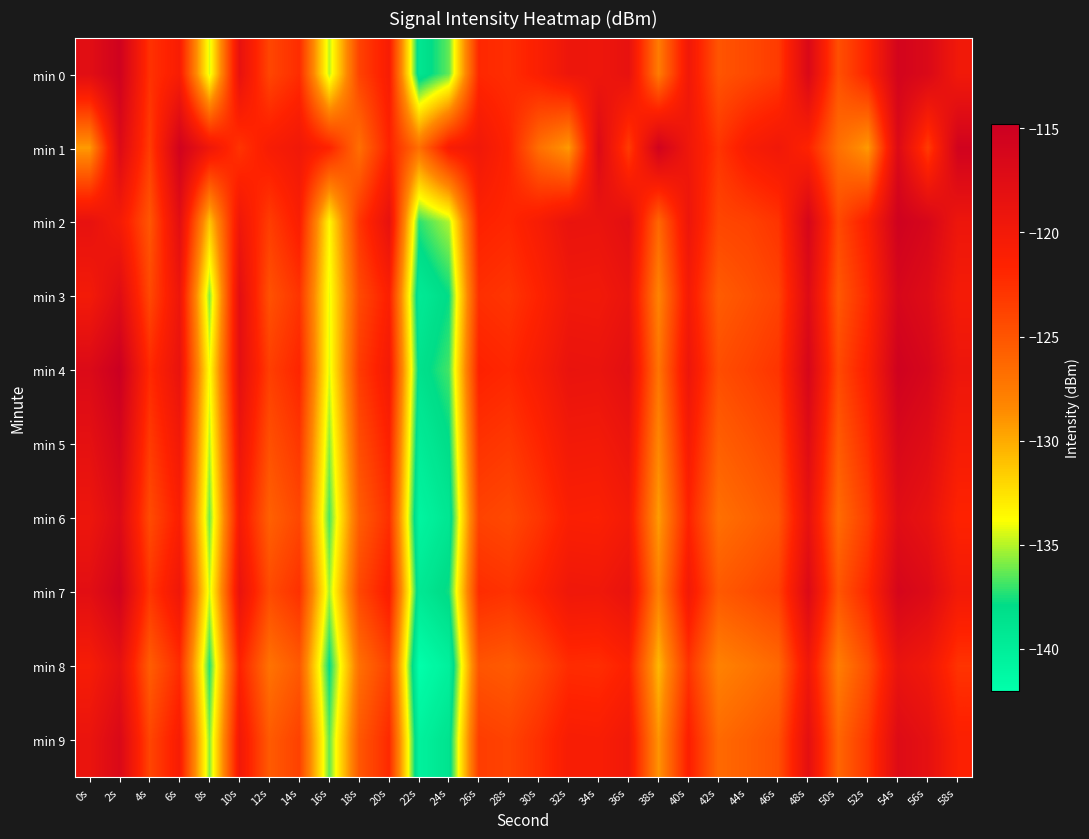

Reading left to right, extract all data points from this chart.

min 0: 0s=-117.7	2s=-115.3	4s=-122.7	6s=-120.8	8s=-134.5	10s=-118.5	12s=-124.0	14s=-122.3	16s=-134.9	18s=-123.8	20s=-120.7	22s=-139.0	24s=-136.3	26s=-122.0	28s=-122.4	30s=-121.1	32s=-119.3	34s=-119.4	36s=-118.5	38s=-127.6	40s=-119.8	42s=-125.0	44s=-124.2	46s=-123.3	48s=-116.7	50s=-124.7	52s=-121.6	54s=-115.8	56s=-116.8	58s=-119.8
min 1: 0s=-129.3	2s=-117.0	4s=-123.4	6s=-115.5	8s=-119.6	10s=-122.8	12s=-120.7	14s=-119.8	16s=-121.6	18s=-126.8	20s=-121.6	22s=-126.8	24s=-120.7	26s=-119.8	28s=-121.6	30s=-126.8	32s=-129.3	34s=-117.0	36s=-123.4	38s=-115.5	40s=-119.6	42s=-122.8	44s=-120.7	46s=-119.8	48s=-121.6	50s=-126.8	52s=-129.3	54s=-117.0	56s=-123.4	58s=-115.5
min 2: 0s=-118.5	2s=-120.3	4s=-125.1	6s=-117.8	8s=-131.2	10s=-119.6	12s=-123.4	14s=-121.0	16s=-133.5	18s=-122.9	20s=-118.5	22s=-137.2	24s=-135.1	26s=-121.5	28s=-121.9	30s=-120.6	32s=-118.8	34s=-118.9	36s=-117.9	38s=-126.2	40s=-119.3	42s=-124.0	44s=-123.7	46s=-122.8	48s=-116.2	50s=-124.2	52s=-121.1	54s=-115.3	56s=-116.3	58s=-119.3
min 3: 0s=-120.1	2s=-117.5	4s=-124.2	6s=-119.3	8s=-135.8	10s=-117.9	12s=-124.8	14s=-122.8	16s=-134.2	18s=-124.3	20s=-121.2	22s=-139.5	24s=-137.8	26s=-122.5	28s=-122.9	30s=-121.6	32s=-119.8	34s=-119.9	36s=-118.9	38s=-128.1	40s=-120.3	42s=-125.5	44s=-124.7	46s=-123.8	48s=-117.2	50s=-125.2	52s=-122.1	54s=-116.3	56s=-117.3	58s=-120.3
min 4: 0s=-116.9	2s=-114.8	4s=-122.1	6s=-118.7	8s=-133.9	10s=-118.0	12s=-123.5	14s=-121.8	16s=-134.4	18s=-123.3	20s=-120.2	22s=-138.5	24s=-136.8	26s=-121.5	28s=-121.9	30s=-120.6	32s=-118.8	34s=-118.9	36s=-117.9	38s=-127.1	40s=-119.3	42s=-124.5	44s=-123.7	46s=-122.8	48s=-116.2	50s=-124.2	52s=-121.1	54s=-115.3	56s=-116.3	58s=-119.3
min 5: 0s=-118.2	2s=-116.0	4s=-123.3	6s=-120.0	8s=-135.0	10s=-119.2	12s=-124.7	14s=-123.0	16s=-135.6	18s=-124.5	20s=-121.4	22s=-139.7	24s=-138.0	26s=-122.7	28s=-123.1	30s=-121.8	32s=-120.0	34s=-120.1	36s=-119.1	38s=-128.3	40s=-120.5	42s=-125.7	44s=-124.9	46s=-124.0	48s=-117.4	50s=-125.4	52s=-122.3	54s=-116.5	56s=-117.5	58s=-120.5
min 6: 0s=-119.3	2s=-117.1	4s=-124.4	6s=-121.1	8s=-136.1	10s=-120.3	12s=-125.8	14s=-124.1	16s=-136.7	18s=-125.6	20s=-122.5	22s=-140.8	24s=-139.1	26s=-123.8	28s=-124.2	30s=-122.9	32s=-121.1	34s=-121.2	36s=-120.2	38s=-129.4	40s=-121.6	42s=-126.8	44s=-126.0	46s=-125.1	48s=-118.5	50s=-126.5	52s=-123.4	54s=-117.6	56s=-118.6	58s=-121.6
min 7: 0s=-117.8	2s=-115.6	4s=-122.9	6s=-119.6	8s=-134.6	10s=-118.8	12s=-124.3	14s=-122.6	16s=-135.2	18s=-124.1	20s=-121.0	22s=-139.3	24s=-137.6	26s=-122.3	28s=-122.7	30s=-121.4	32s=-119.6	34s=-119.7	36s=-118.7	38s=-127.9	40s=-120.1	42s=-125.3	44s=-124.5	46s=-123.6	48s=-117.0	50s=-125.0	52s=-121.9	54s=-116.1	56s=-117.1	58s=-120.1
min 8: 0s=-120.5	2s=-118.3	4s=-125.6	6s=-122.3	8s=-137.3	10s=-121.5	12s=-127.0	14s=-125.3	16s=-137.9	18s=-126.8	20s=-123.7	22s=-142.0	24s=-140.3	26s=-125.0	28s=-125.4	30s=-124.1	32s=-122.3	34s=-122.4	36s=-121.4	38s=-130.6	40s=-122.8	42s=-128.0	44s=-127.2	46s=-126.3	48s=-119.7	50s=-127.7	52s=-124.6	54s=-118.8	56s=-119.8	58s=-122.8
min 9: 0s=-118.9	2s=-116.7	4s=-124.0	6s=-120.7	8s=-135.7	10s=-119.9	12s=-125.4	14s=-123.7	16s=-136.3	18s=-125.2	20s=-122.1	22s=-140.4	24s=-138.7	26s=-123.4	28s=-123.8	30s=-122.5	32s=-120.7	34s=-120.8	36s=-119.8	38s=-129.0	40s=-121.2	42s=-126.4	44s=-125.6	46s=-124.7	48s=-118.1	50s=-126.1	52s=-123.0	54s=-117.2	56s=-118.2	58s=-121.2